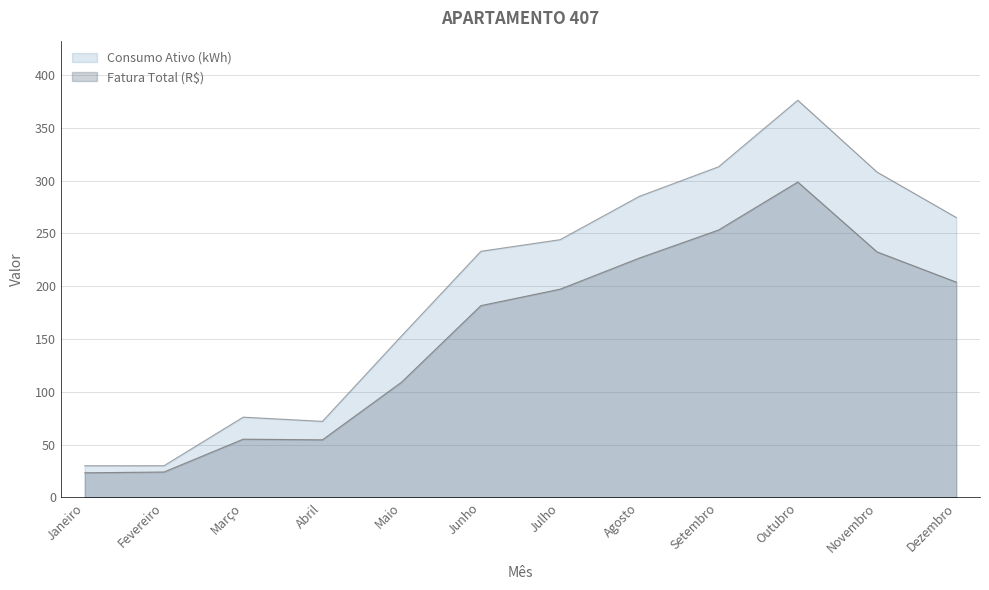

What is the difference between the maximum and minimum values in the Fatura Total (R$) series?

275.2